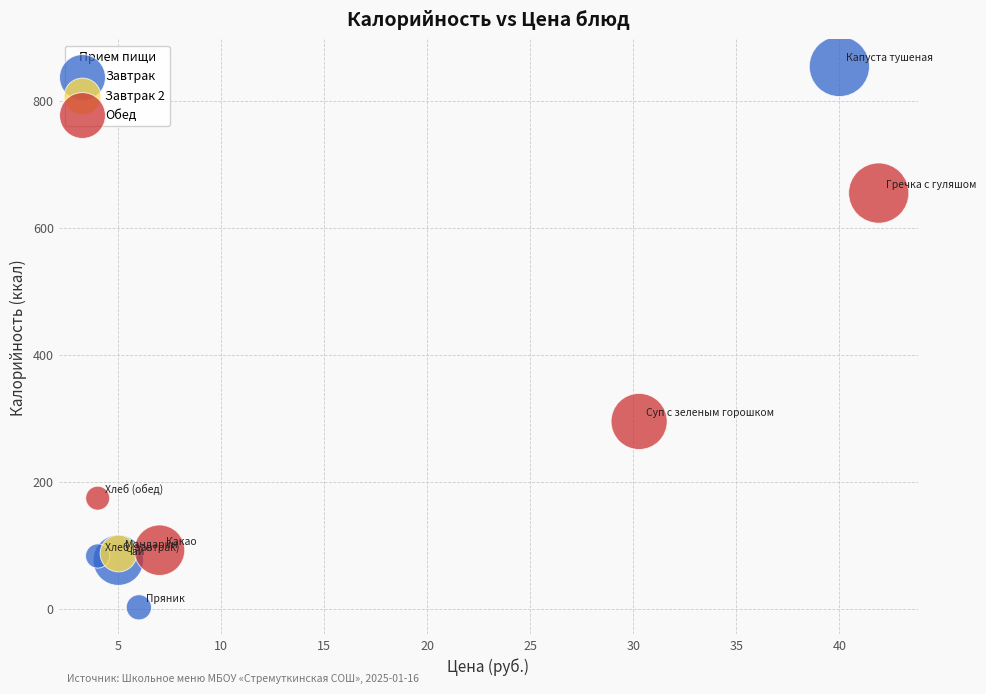

What are all the series names shown in the legend?

Завтрак, Завтрак 2, Обед